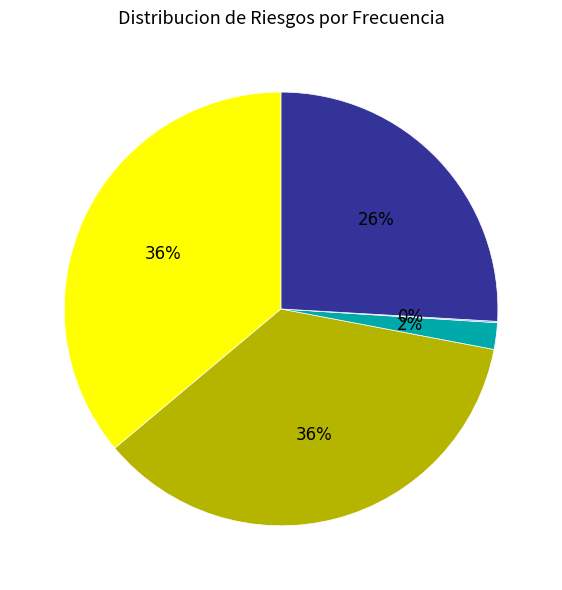

To the nearest percent, what is the difference between the largest and smallest slice percentages?

36%